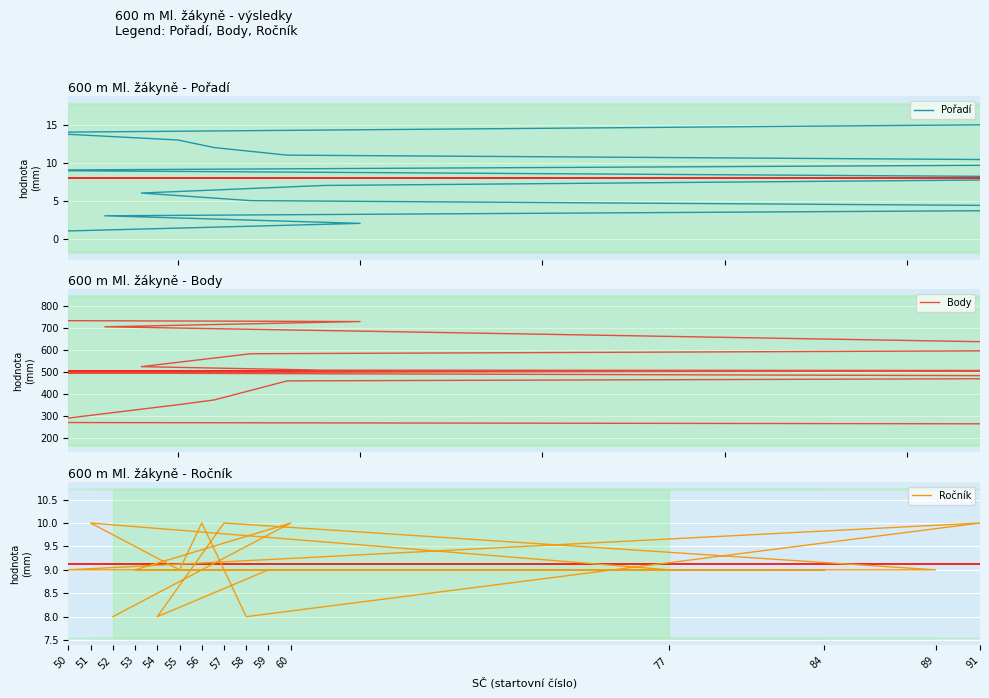

What is the value of the Body point at the 2nd from the left?

730